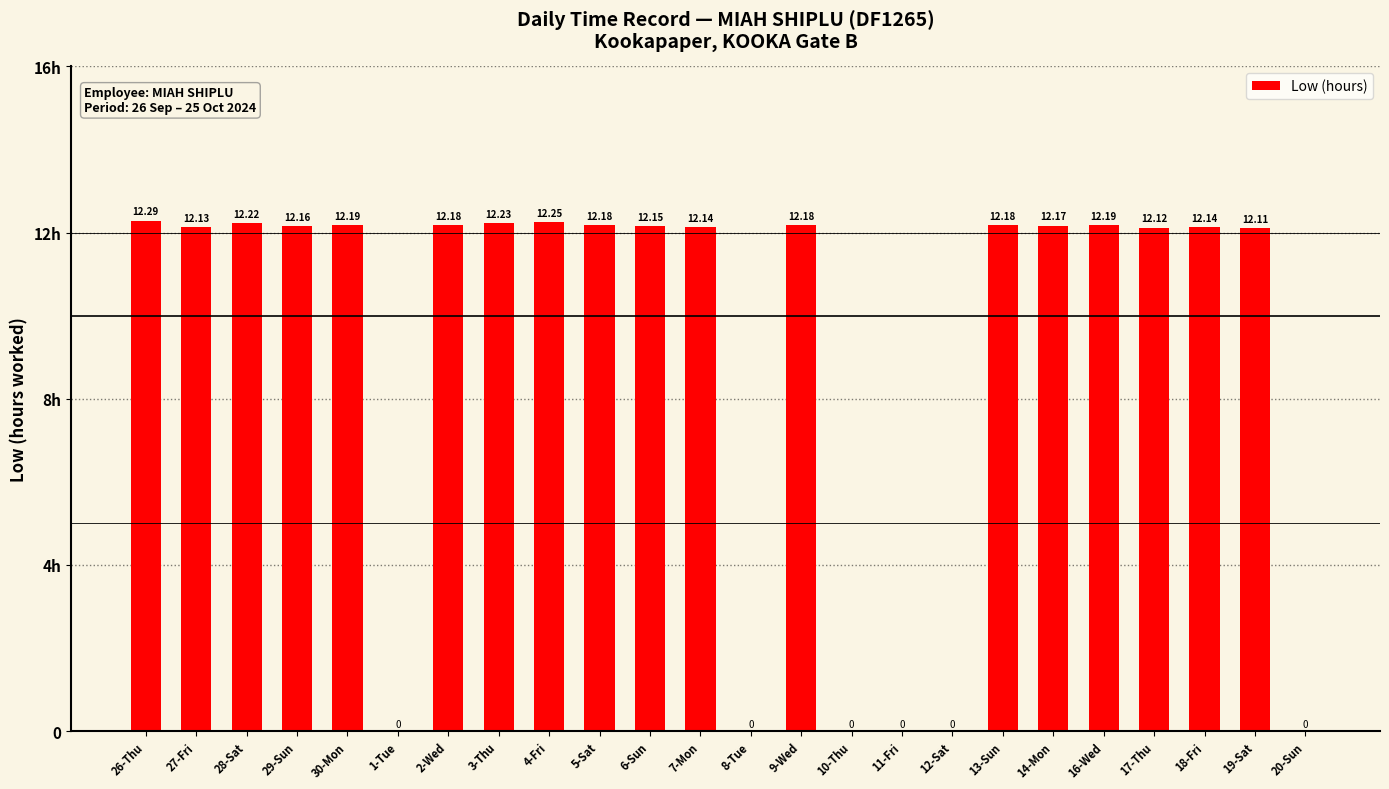

Which category has the highest value across all series?

26-Thu